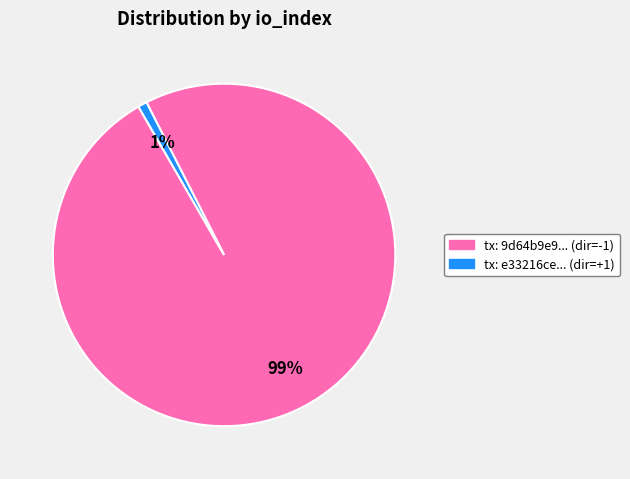

To the nearest percent, what is the average slice percentage?

50%